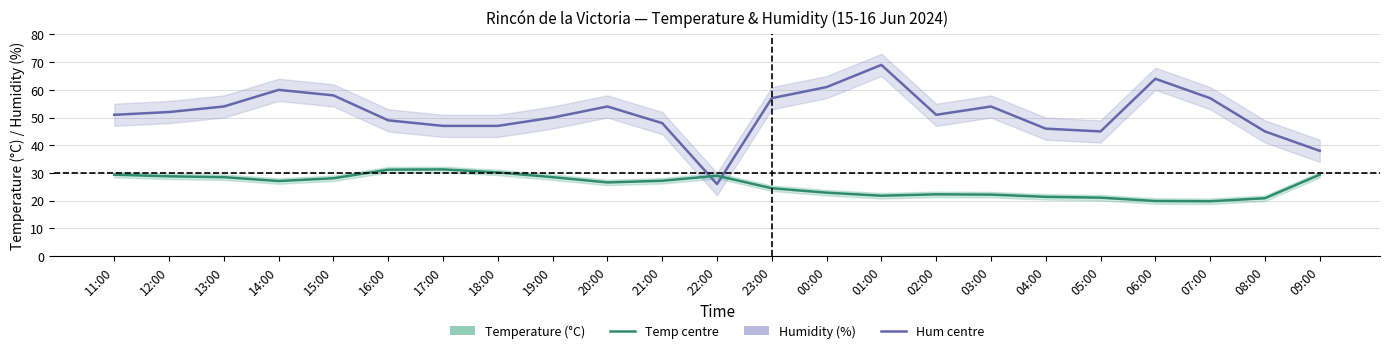

Read the Temperature (°C) value at 15:00.

28.1